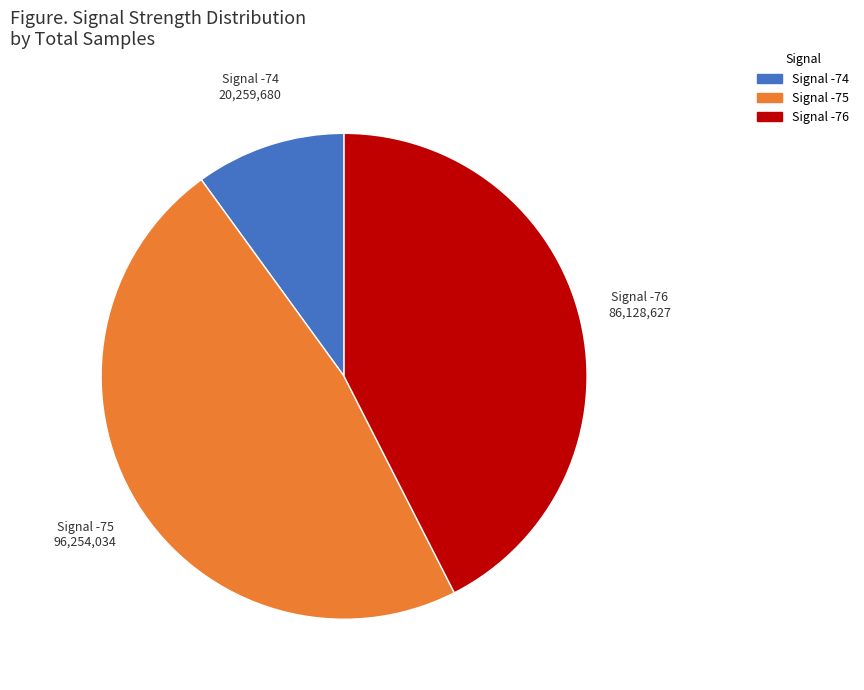

How many segments does this pie chart have?

3